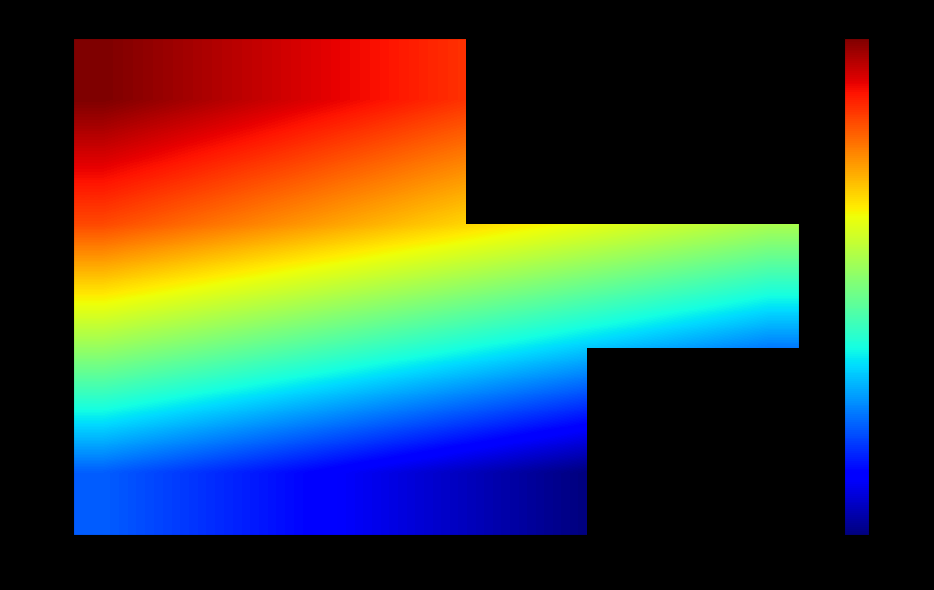

What is the sum of all 2025 values?

2466.2